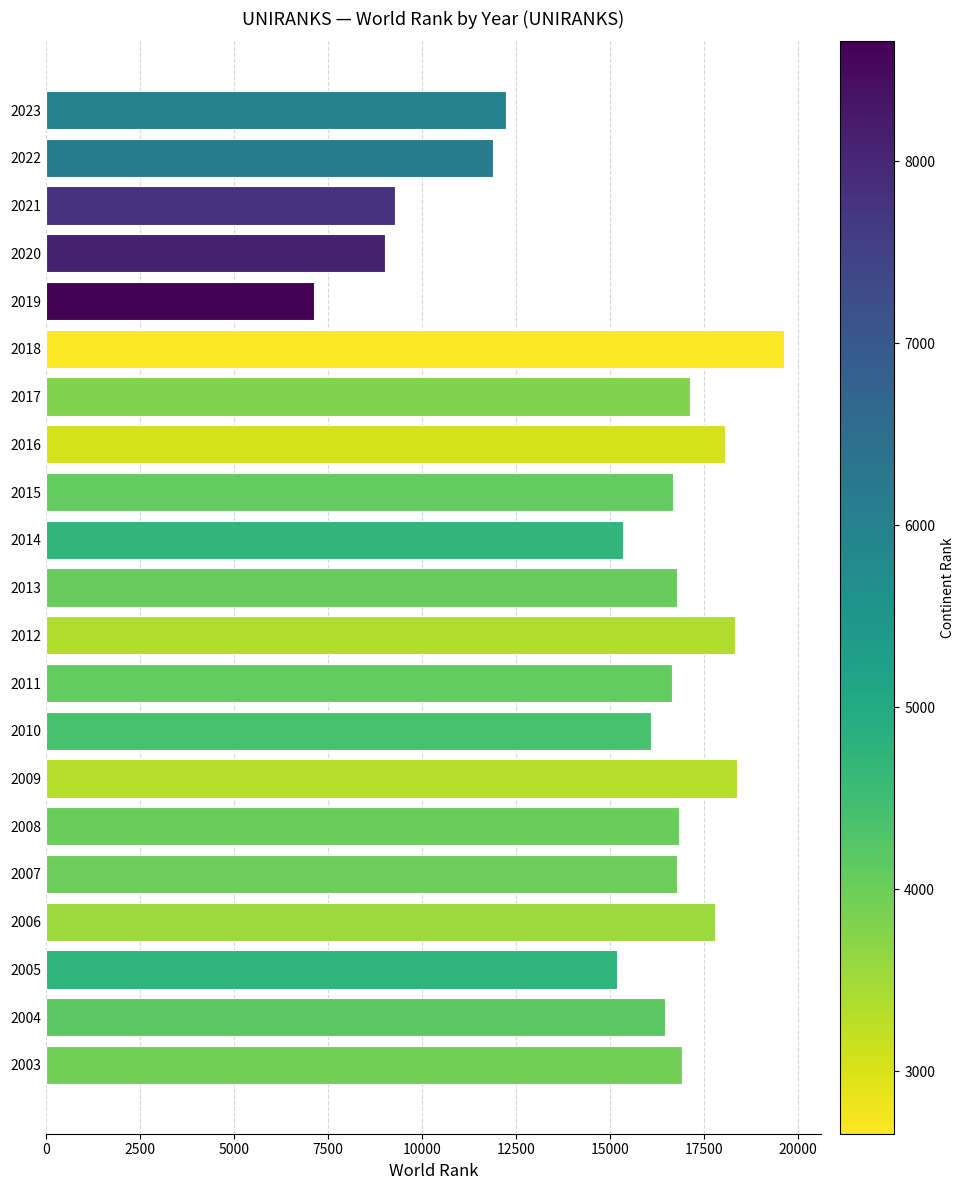

Approximately how many times larger is the value at 2018 compared to 2010?

1.2